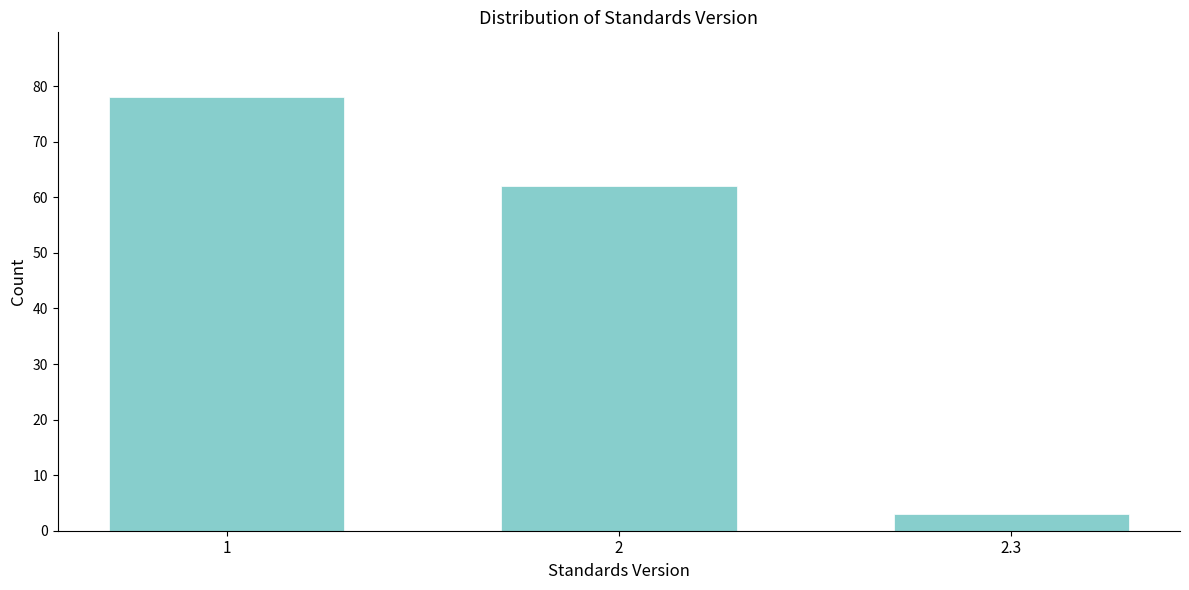

Reading left to right, extract all data points from this chart.

78	62	3